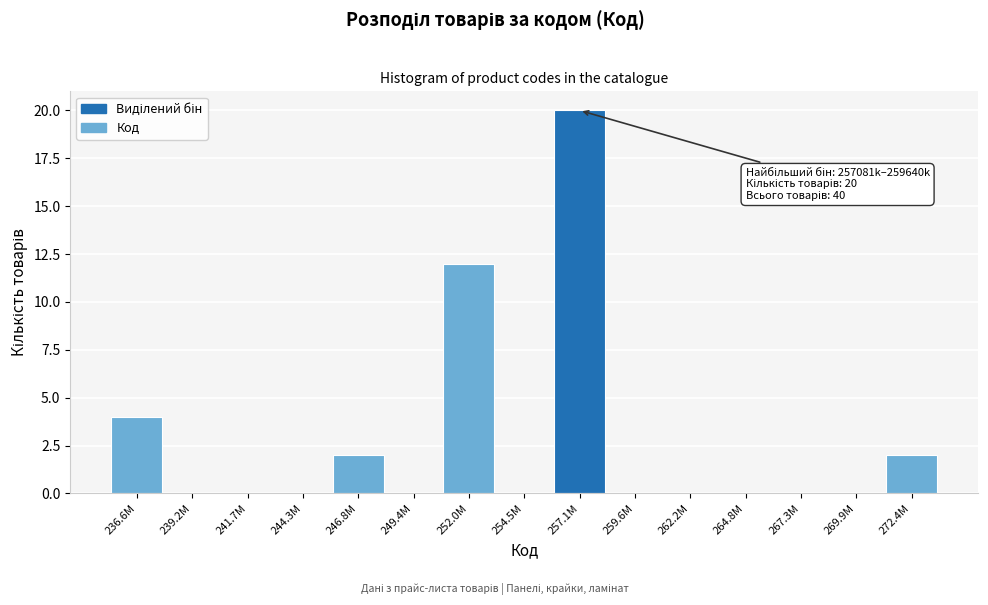

Reading left to right, list all the values displayed in this chart.

236.6M=4	239.2M=0	241.7M=0	244.3M=0	246.8M=2	249.4M=0	252.0M=12	254.5M=0	257.1M=20	259.6M=0	262.2M=0	264.8M=0	267.3M=0	269.9M=0	272.4M=2